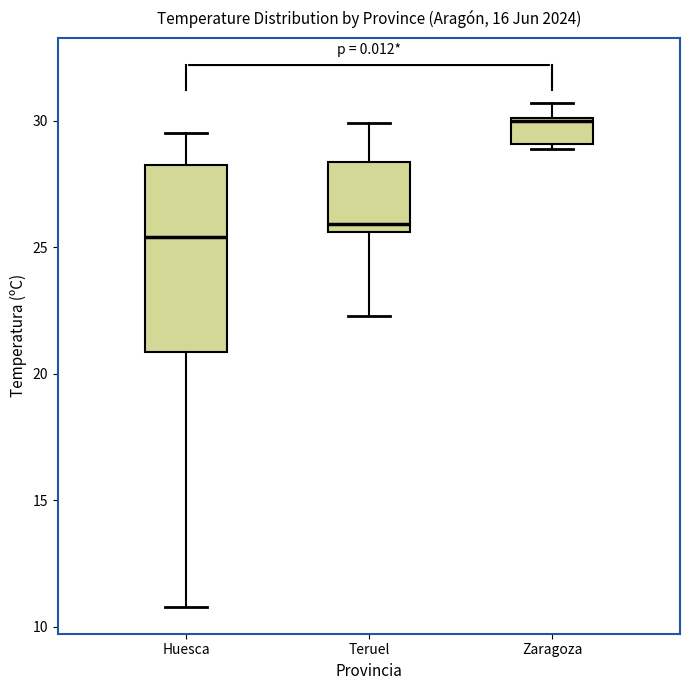

Comparing the boxes themselves (not the whiskers), which one is the tallest?

Huesca